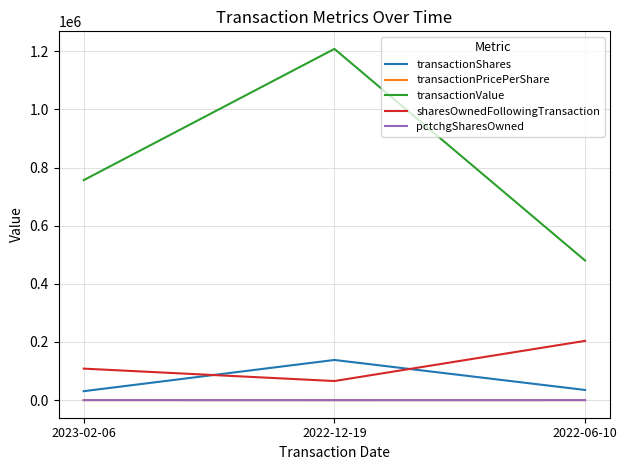

What position from the right is 2023-02-06?

3